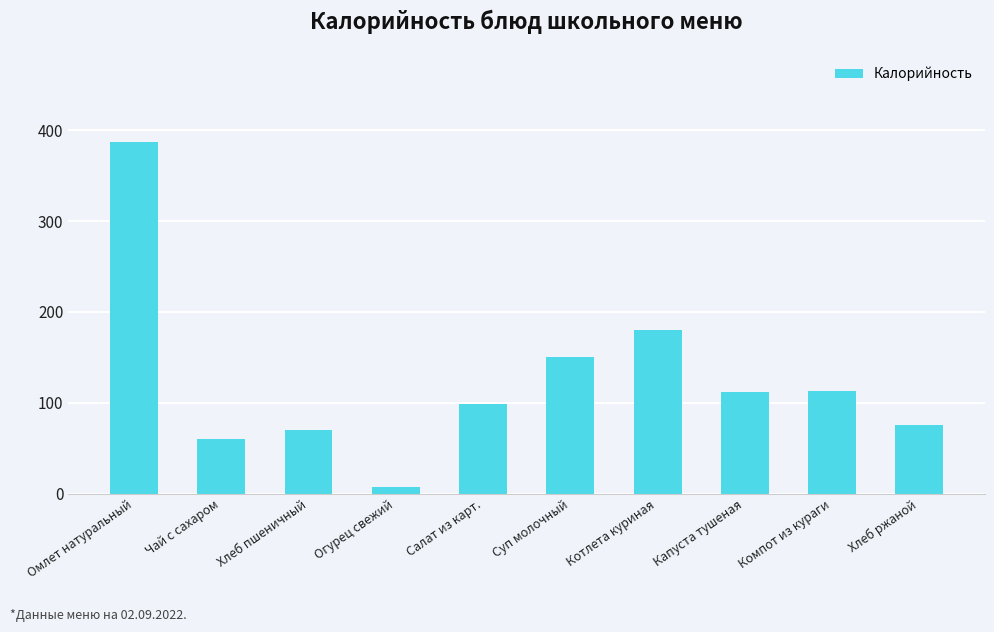

What is the change in value from Чай с сахаром to Суп молочный?

+90.0